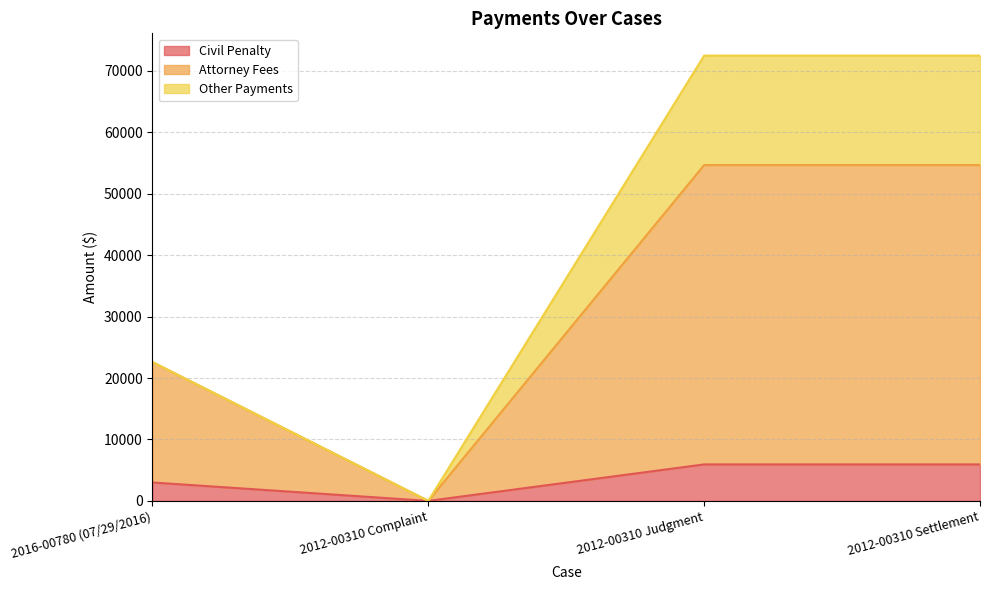

How many values in the Attorney Fees series are below 54678?

2